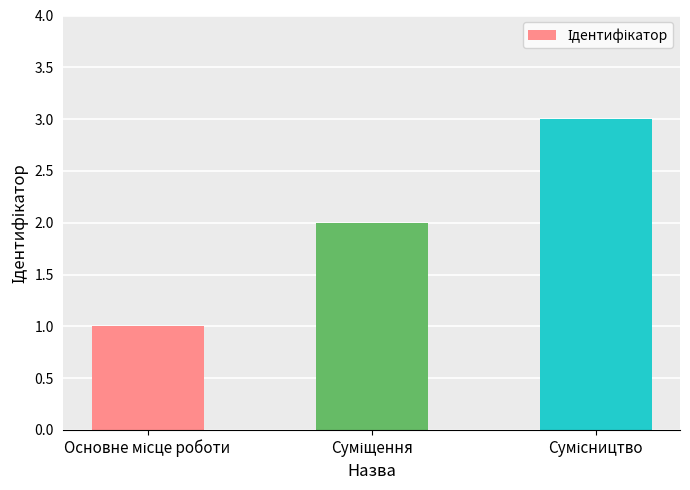

What is the value of the 3rd bar from the left?

3